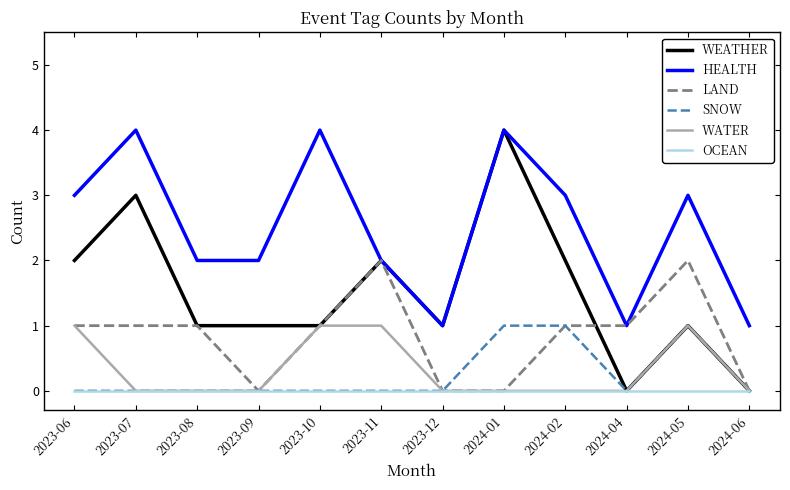

Is it true that HEALTH equals 3 at 2023-09?

False